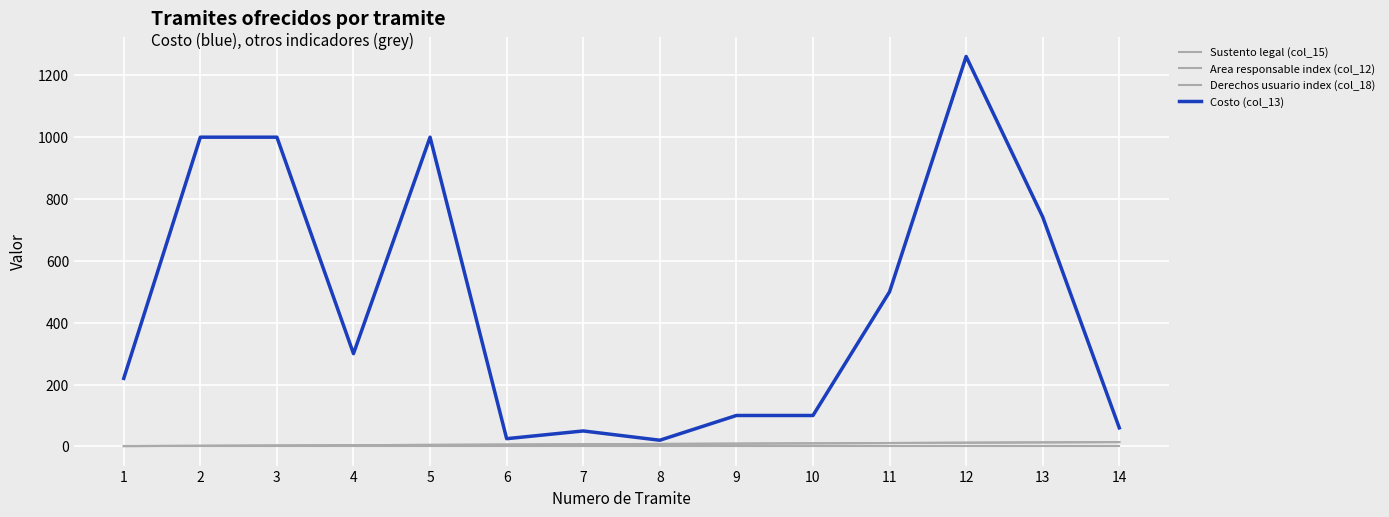

Is this an area chart (filled region under the line)?

No